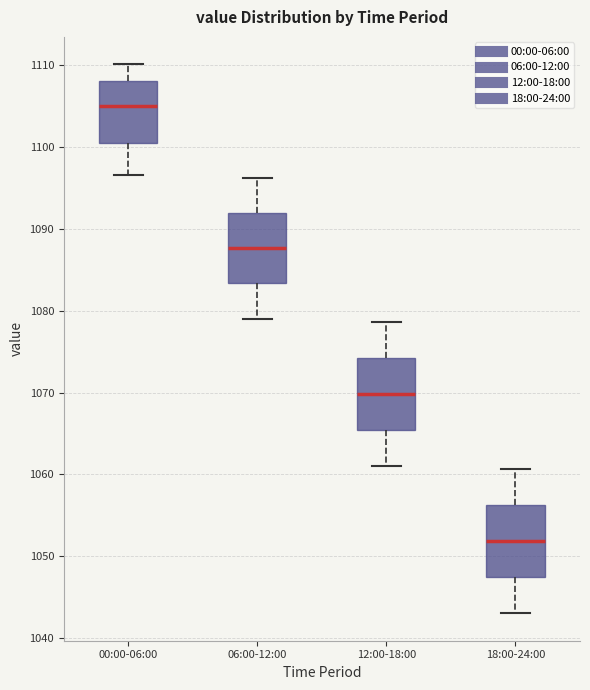

Where is the upper edge of the box for 00:00-06:00 on the y-axis? The values are not printed on the chart, so give them approximately, as read against the axis.

1108